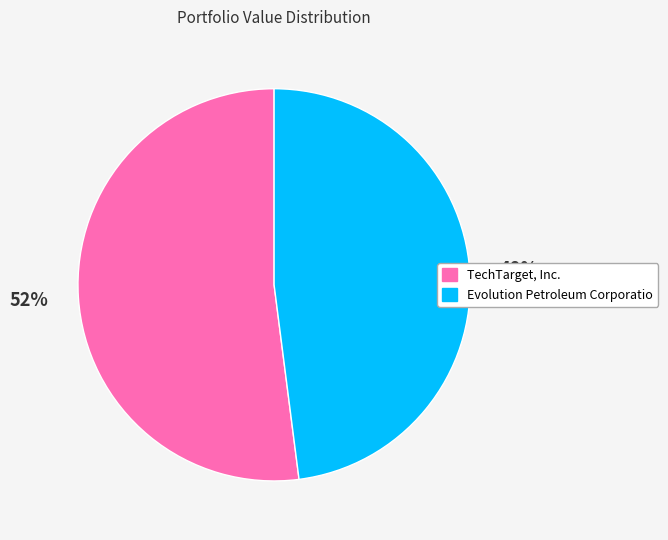

What is the largest slice in the pie chart?

TechTarget, Inc.